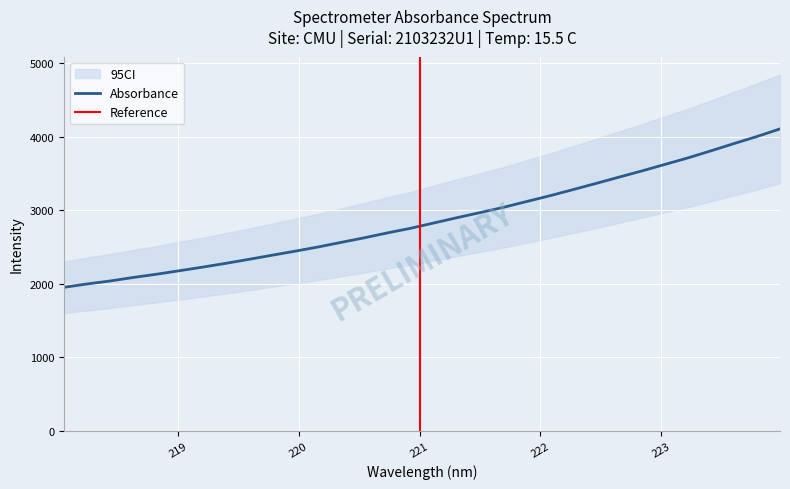

Reading left to right, what are all the values shown in this chart?

1953.9	1999.8	2040.2	2088.5	2132.0	2180.3	2228.9	2280.5	2334.7	2390.8	2445.9	2503.3	2566.2	2628.4	2694.9	2757.8	2829.3	2901.2	2970.3	3041.0	3119.9	3197.8	3281.0	3365.3	3451.4	3536.6	3625.5	3714.1	3810.6	3909.7	4005.9	4110.0